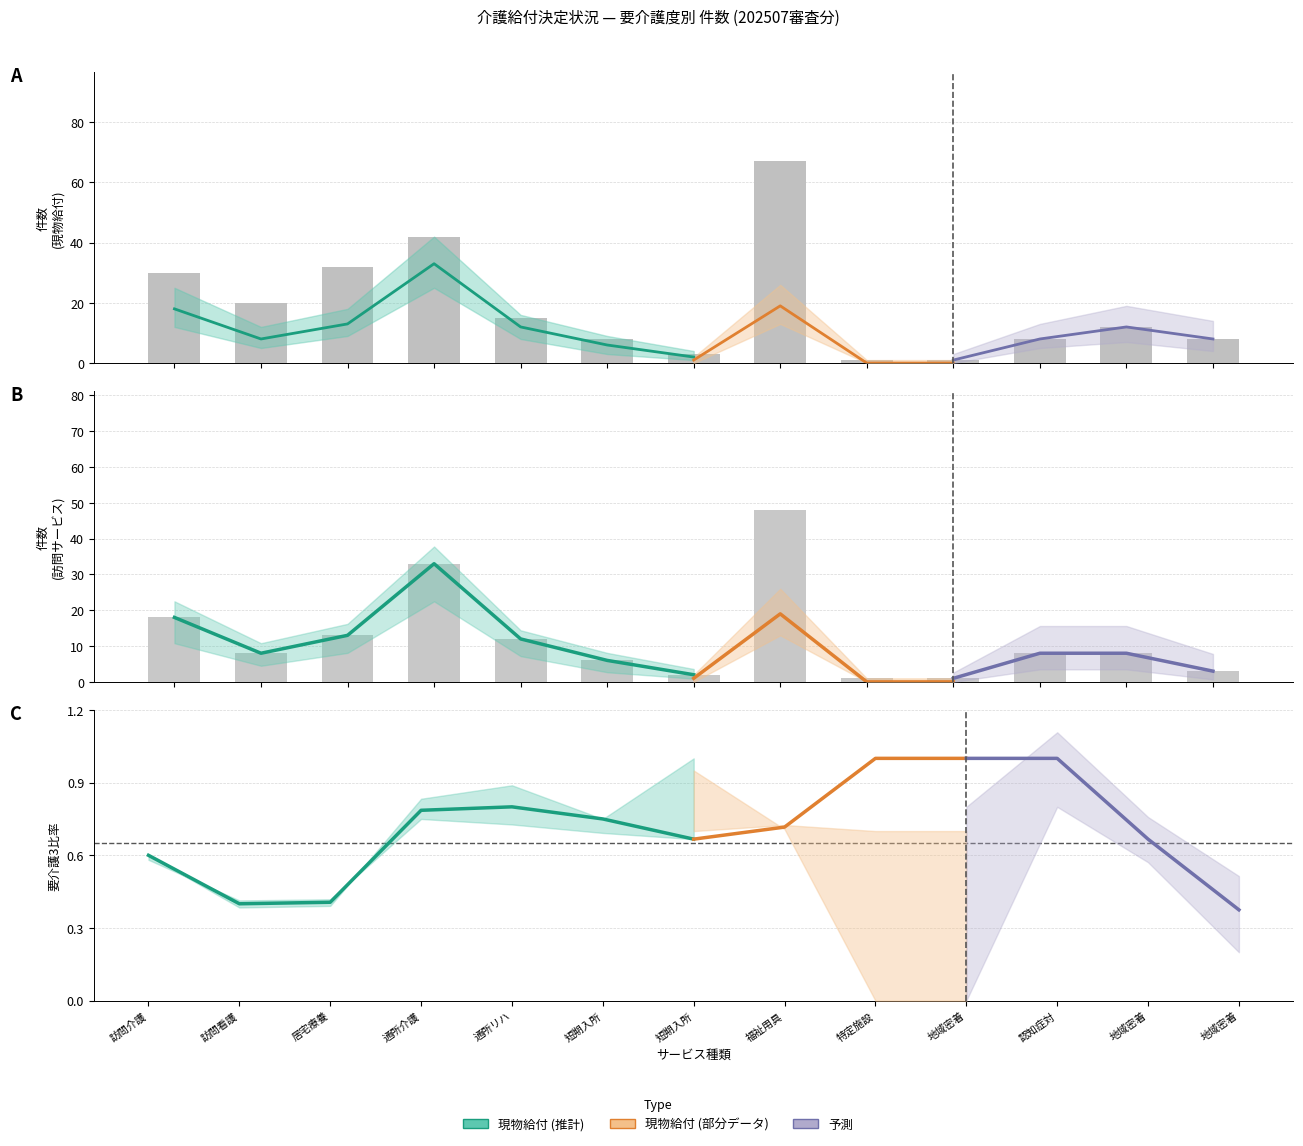

What is the difference between the second highest and second lowest values in the 要介護5 (現物) series?

19